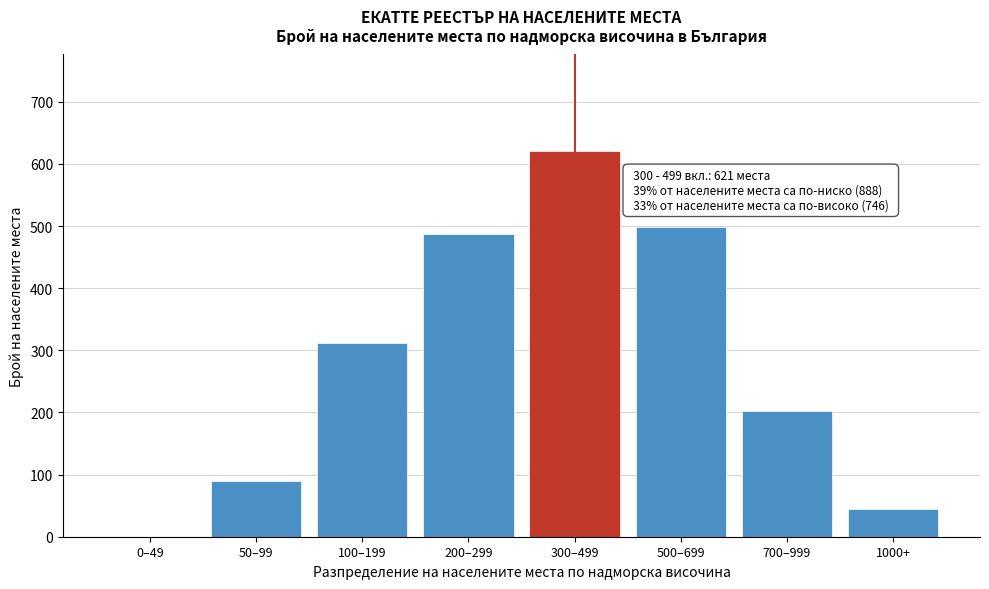

Reading left to right, what are all the values shown in this chart?

0–49=0	50–99=89	100–199=312	200–299=487	300–499=621	500–699=498	700–999=203	1000+=45